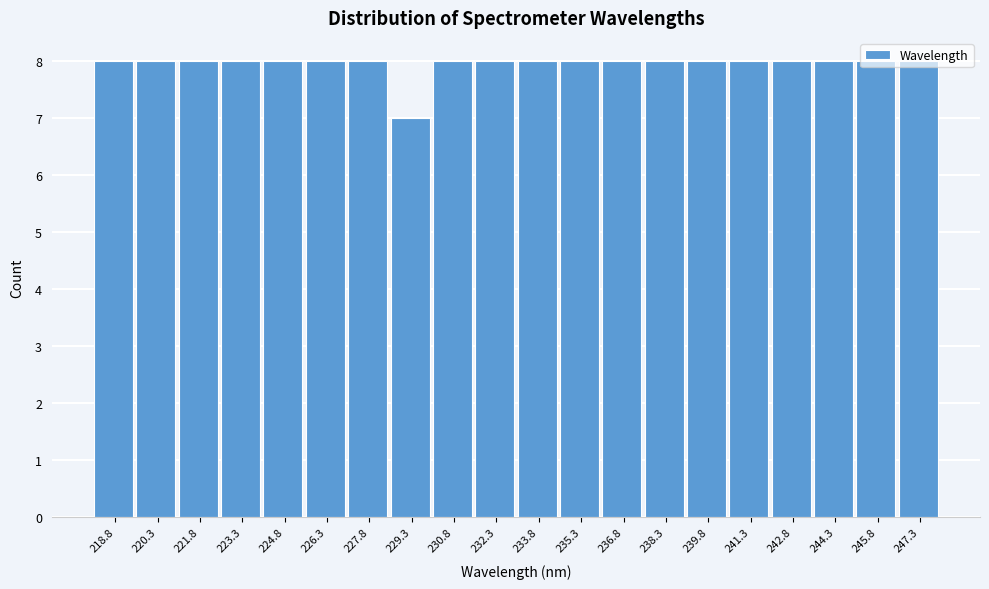

How tall is the bar that spans 236.0 to 237.6 on the x-axis? Neither the bar edges nor the heights are printed on the chart, so give them approximately, as read against the axes.

8